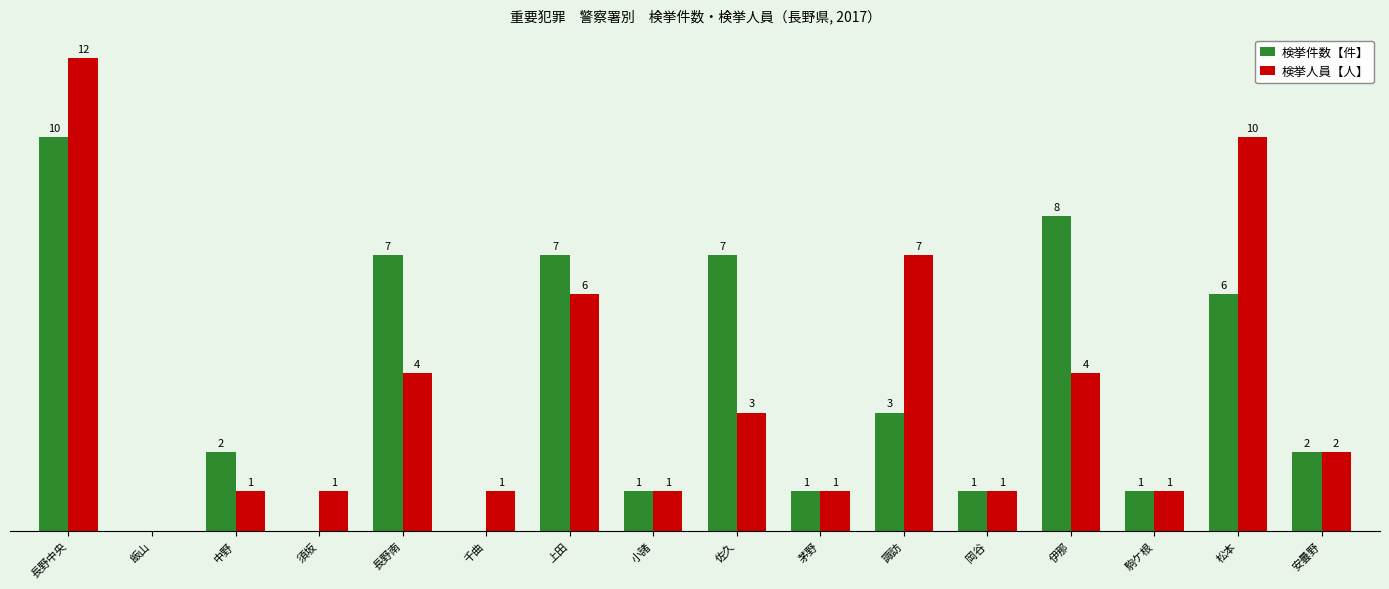

Where does the 検挙件数【件】 series first go above 2?

長野中央